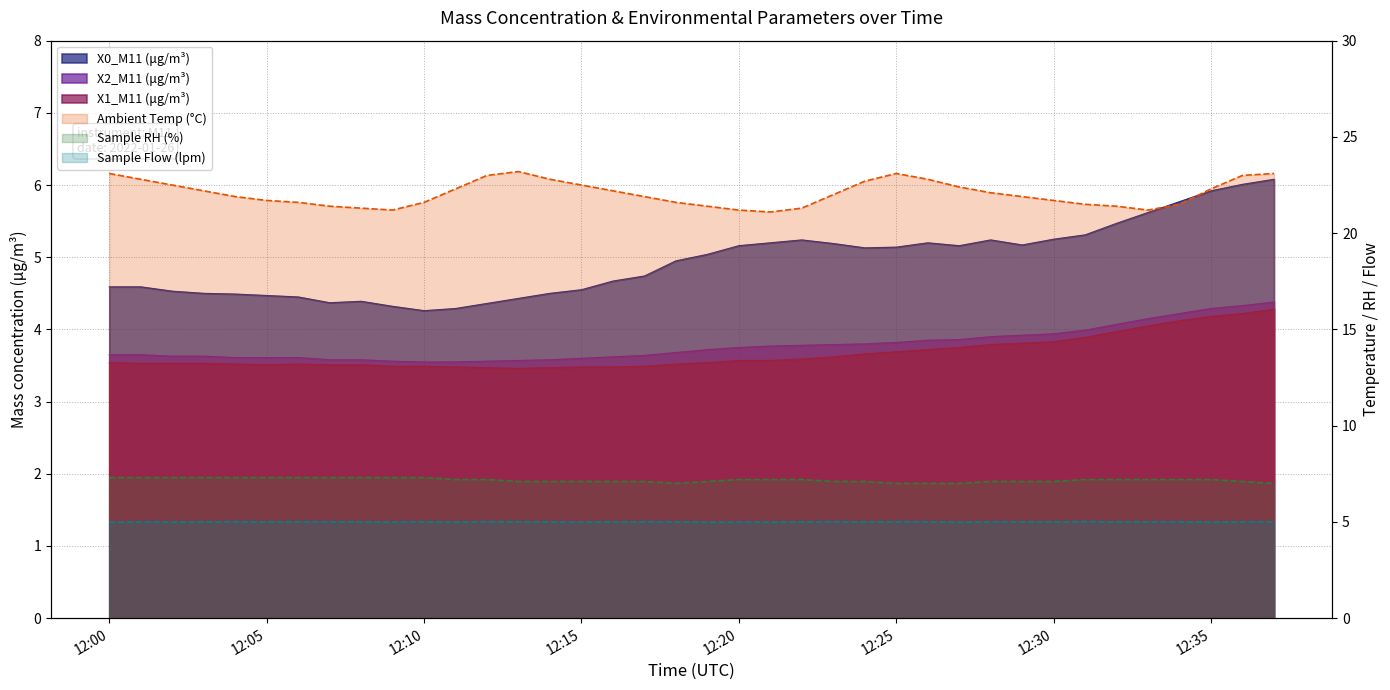

True or false: Sample Flow (lpm) has a value of 5.0 at 2022-01-26 12:29:00.

True